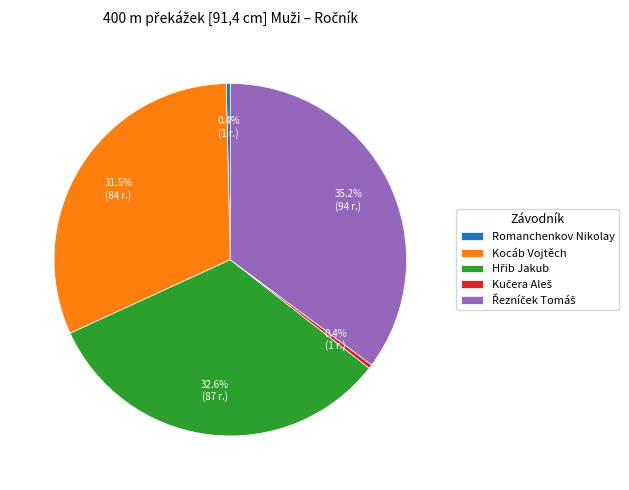

How many slices are in this pie chart?

5